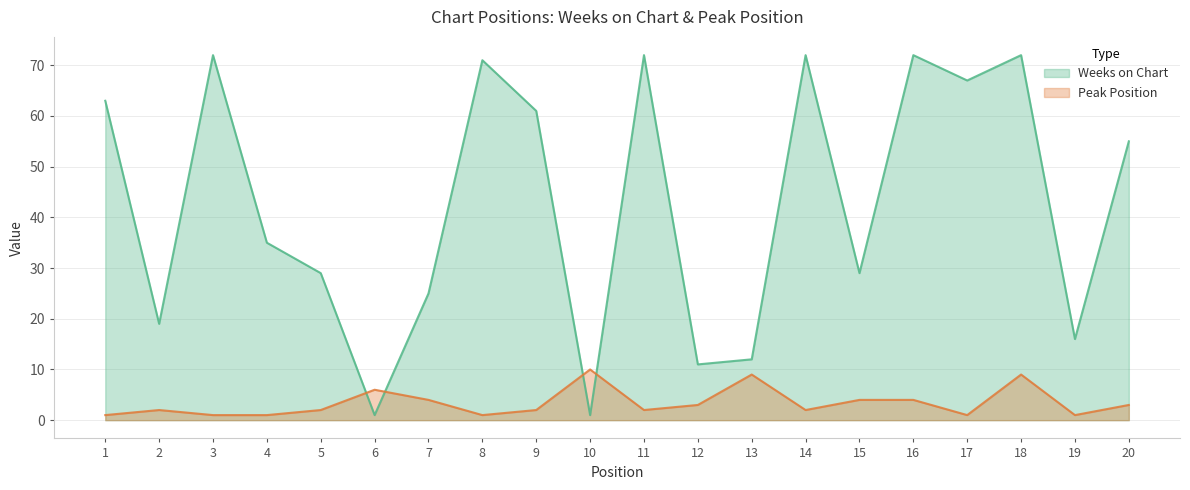

True or false: Peak Position and Weeks on Chart cross at least once.

True